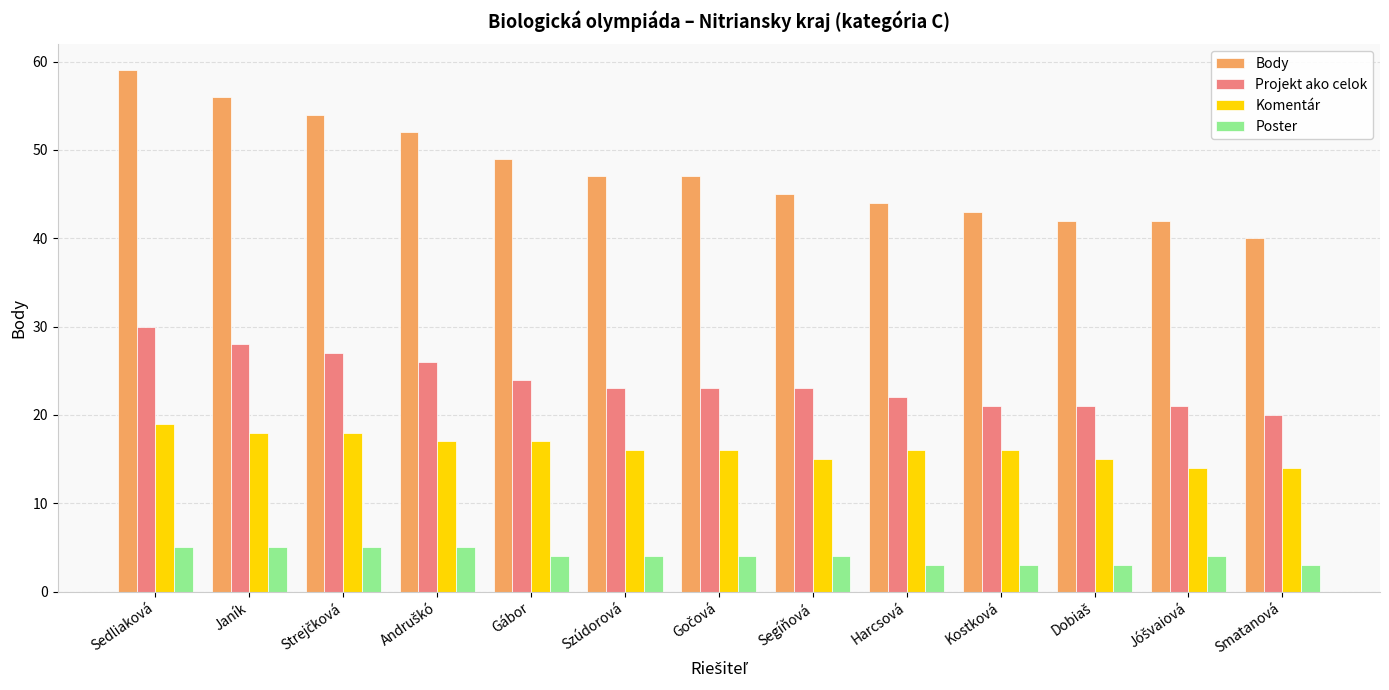

What is the value of the Komentár bar at the 10th from the left?

16